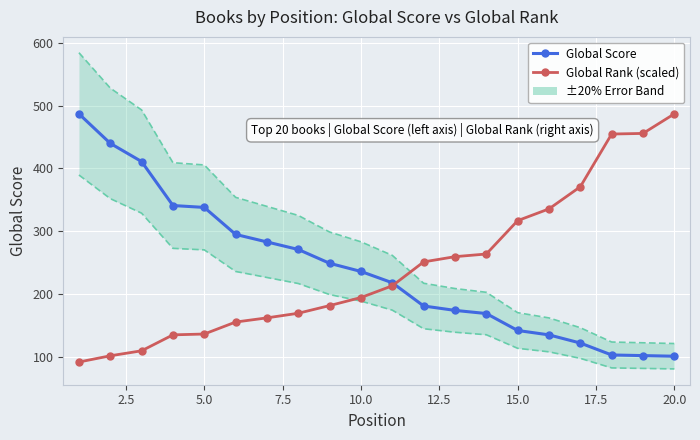

What is the value of the Global Score point at the 15th from the left?

142.0